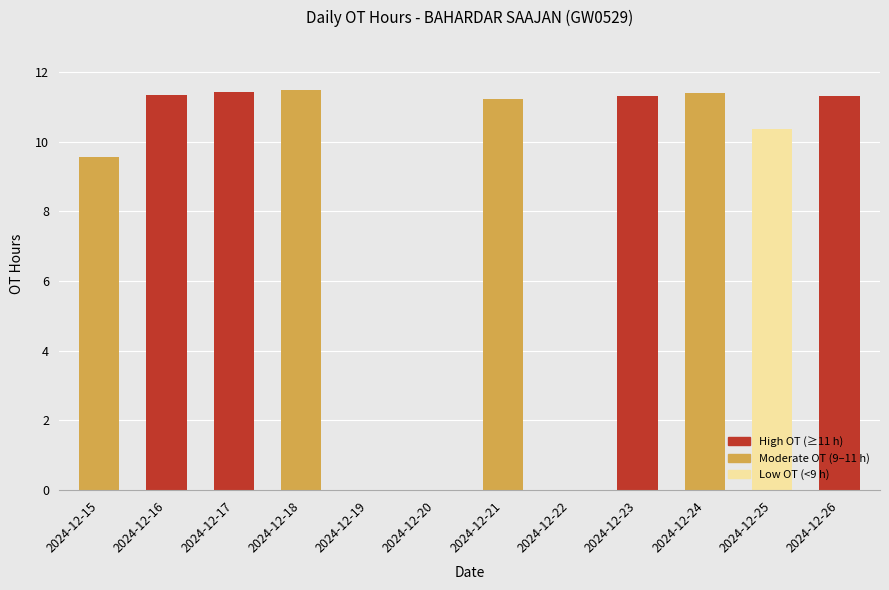

At which label does the data first exceed 11?

2024-12-16